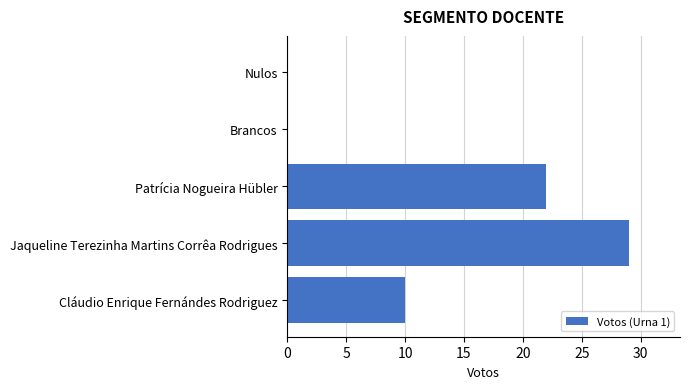

What is the change in value from Cláudio Enrique Fernándes Rodriguez to Patrícia Nogueira Hübler?

+12